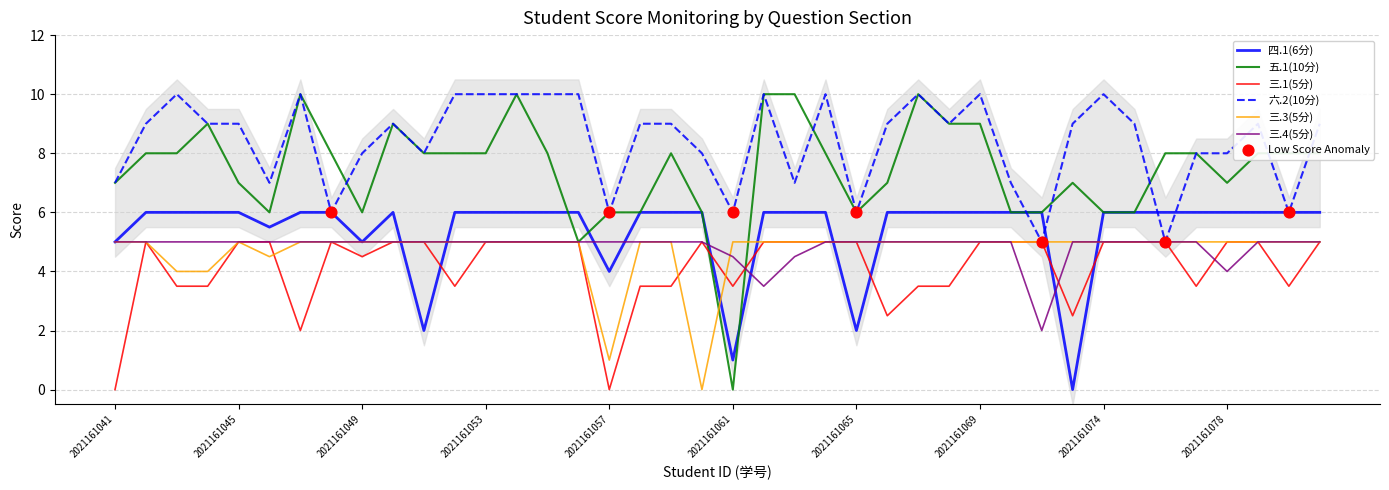

Which series contains the lowest Y value?

四.1(6分)